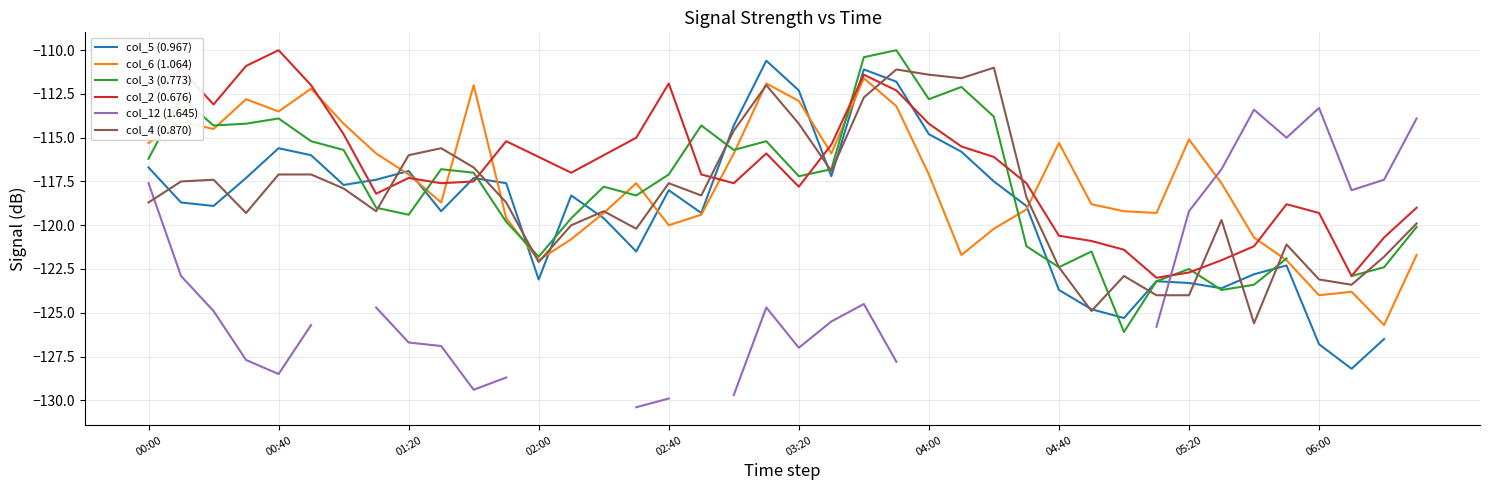

List the series in order of their peak value, highest first.

col_3 (0.773), col_2 (0.676), col_5 (0.967), col_4 (0.870), col_6 (1.064), col_12 (1.645)